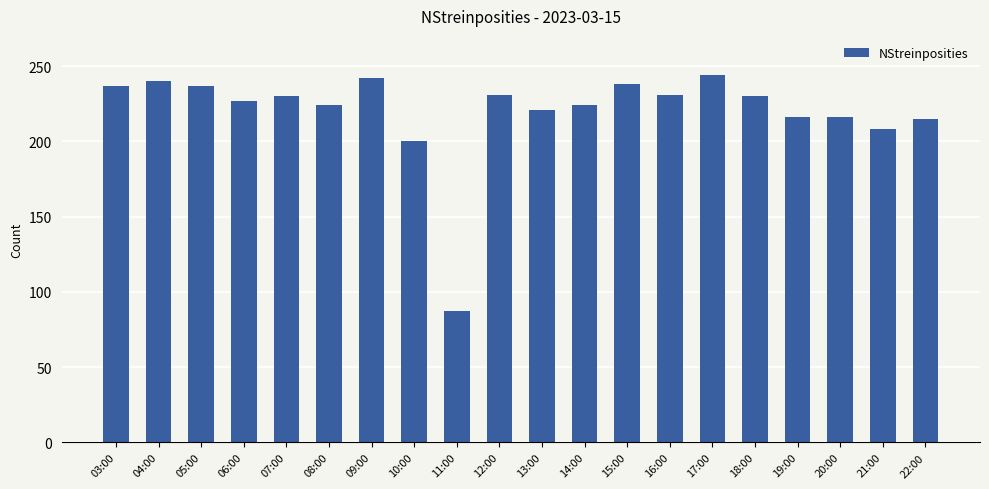

How many series are shown in this chart?

1